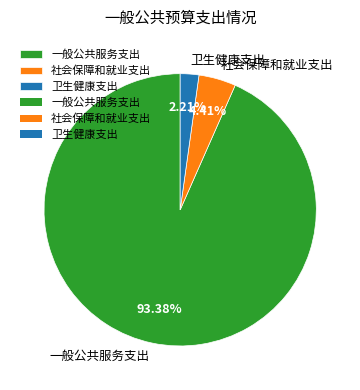

To the nearest percent, what is the difference between the largest and smallest slice percentages?

91%